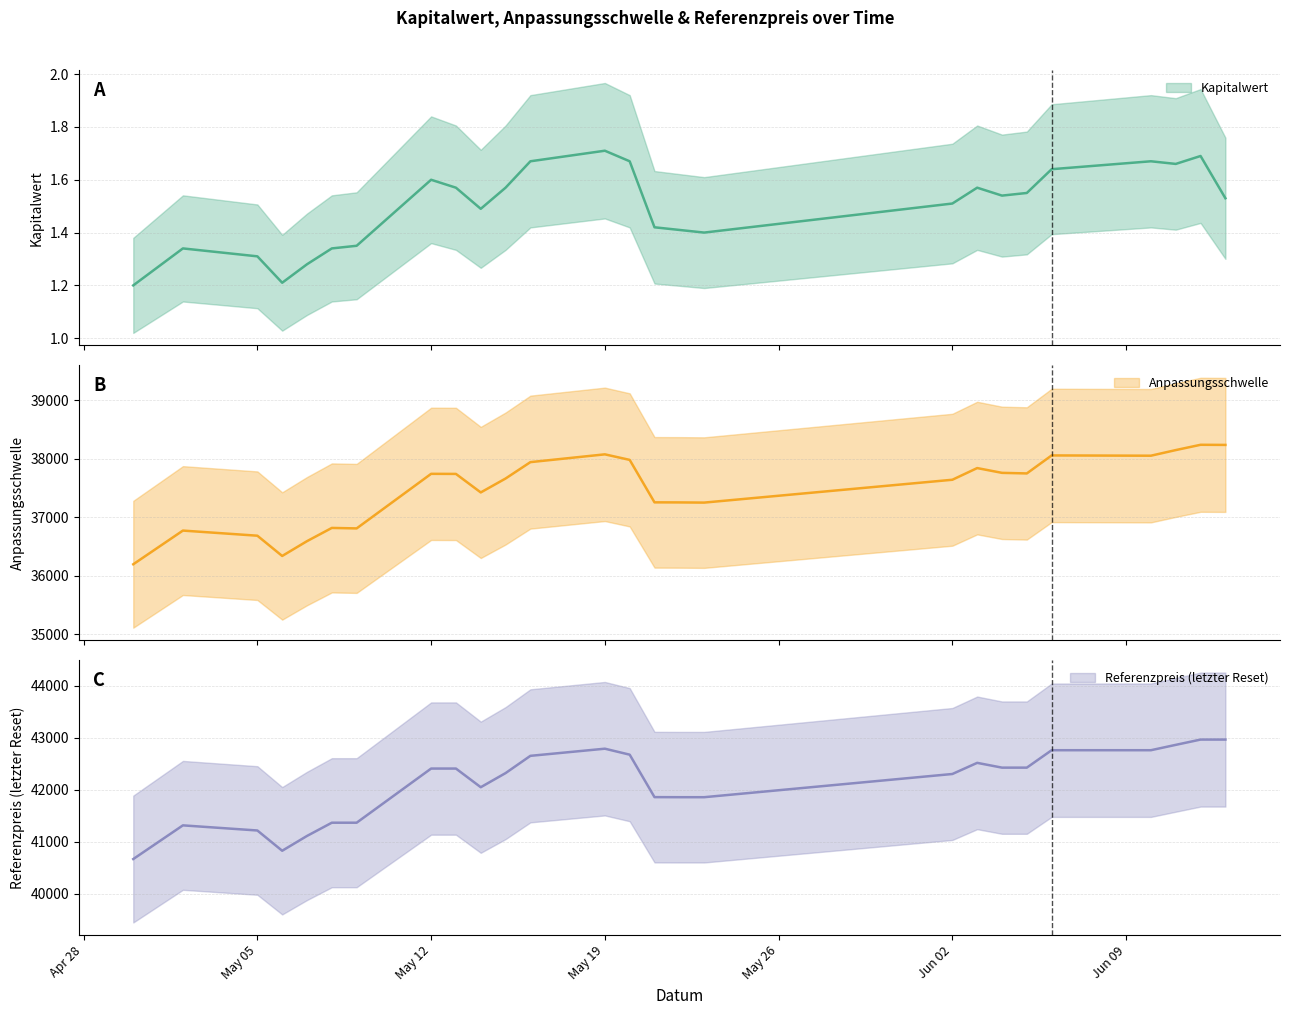

Does the chart display data point markers on the line(s)?

No